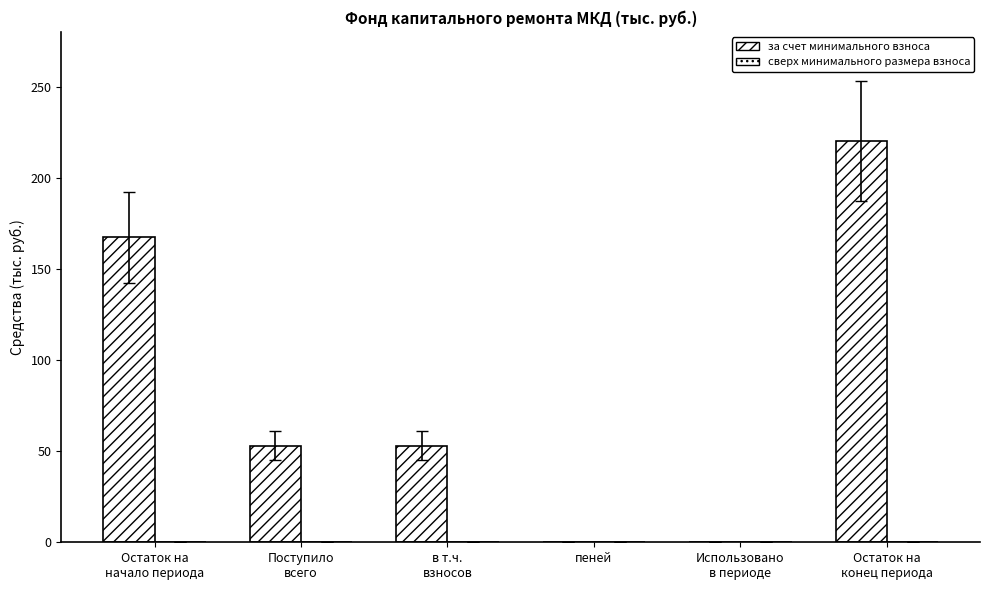

Which has a higher value, пеней or Остаток на
конец периода?

Остаток на
конец периода